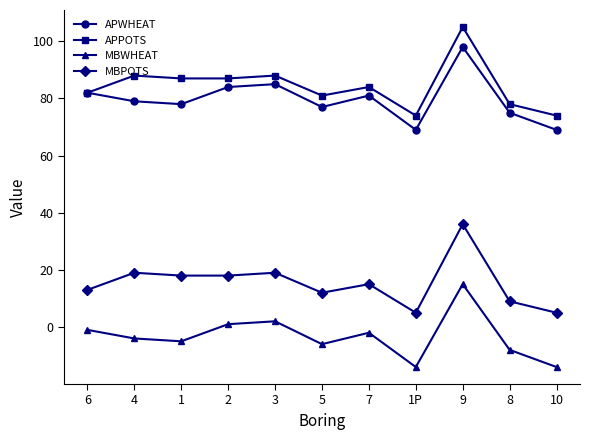

What is the sum of the MBWHEAT values at 6 and 7?

-3